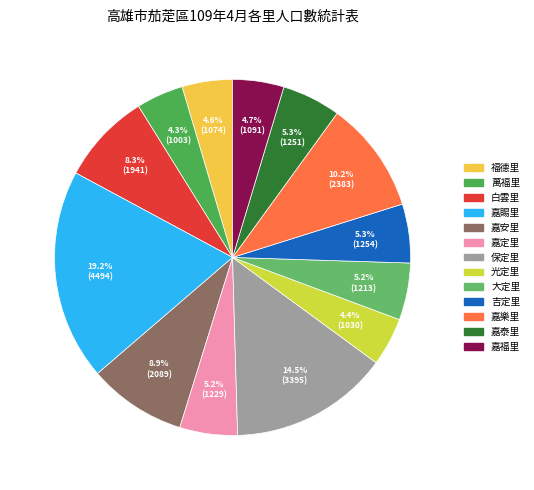

Does 嘉樂里 represent more than half of the total?

No